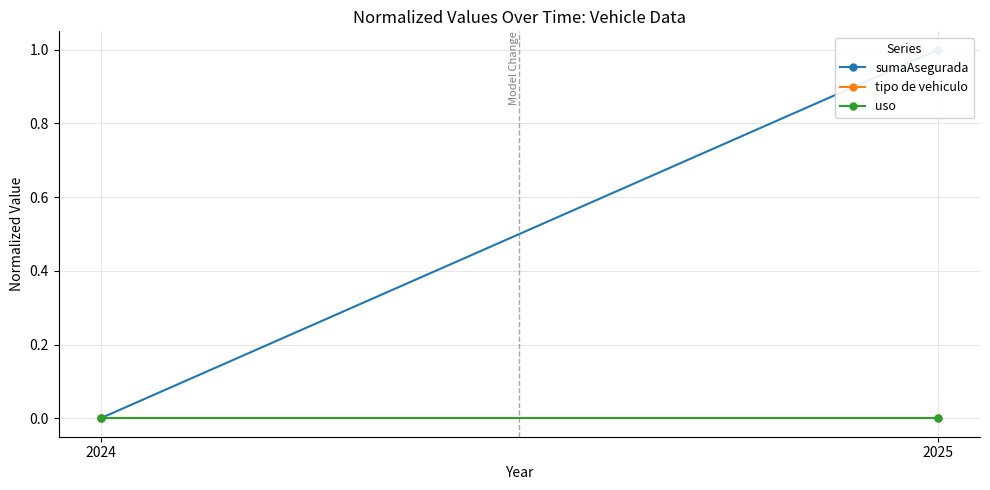

Reading left to right, extract all data points from this chart.

sumaAsegurada: 0	1
tipo de vehiculo: 0	0
uso: 0	0